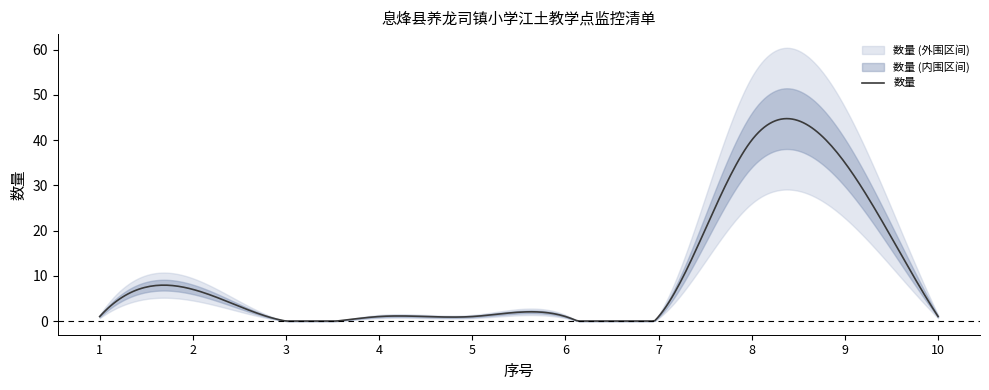

Which has a higher value, 1 or 9?

9